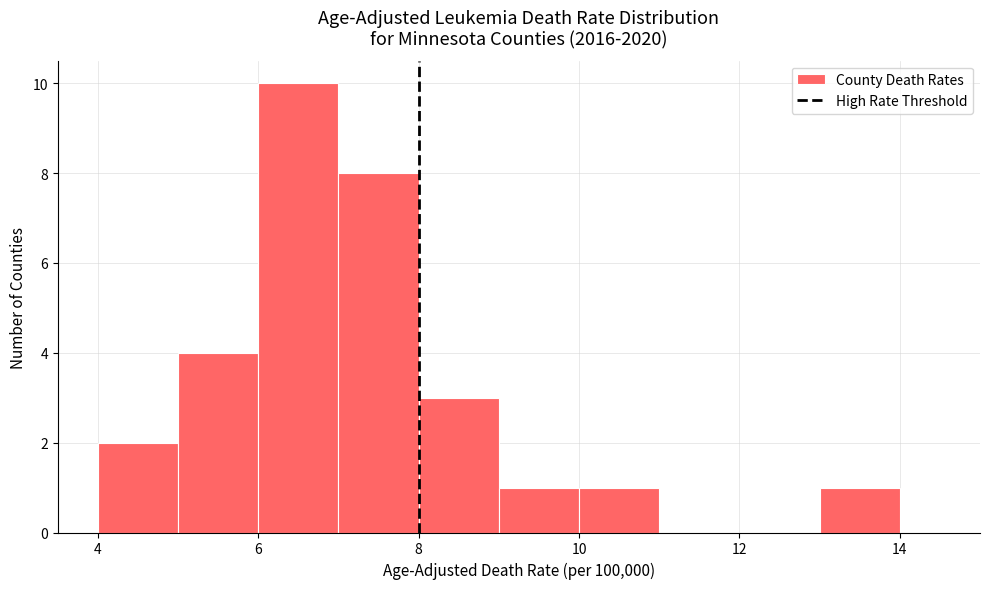

Reading left to right, list every bar in this chart as the range it spans on the x-axis followed by its height. The values are not printed on the chart, so give them approximately, as read against the axis.

4 to 5: 2
5 to 6: 4
6 to 7: 10
7 to 8: 8
8 to 9: 3
9 to 10: 1
10 to 11: 1
11 to 12: 0
12 to 13: 0
13 to 14: 1